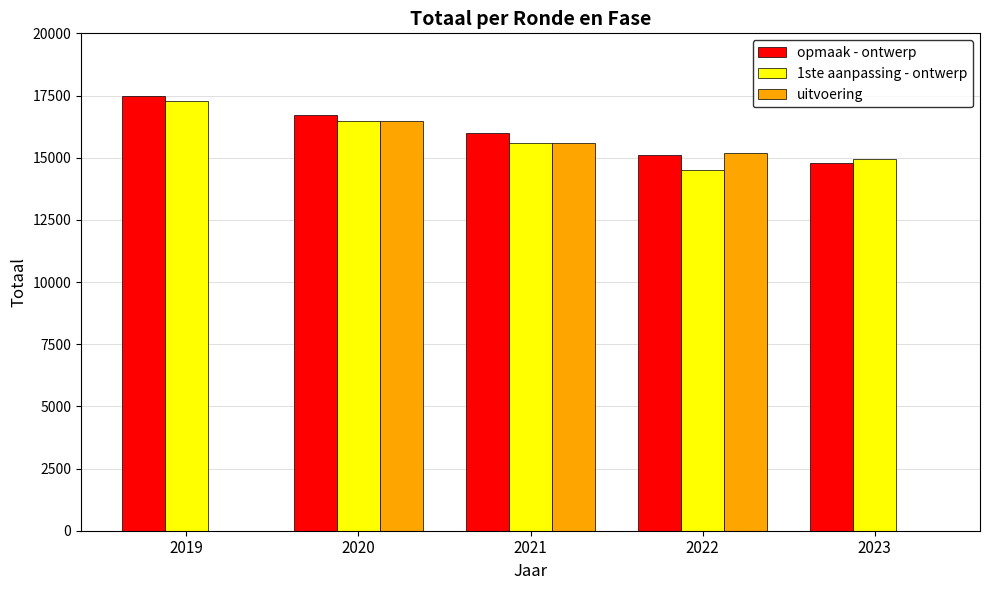

Between 2021 and 2023, which series saw the biggest shift?

uitvoering